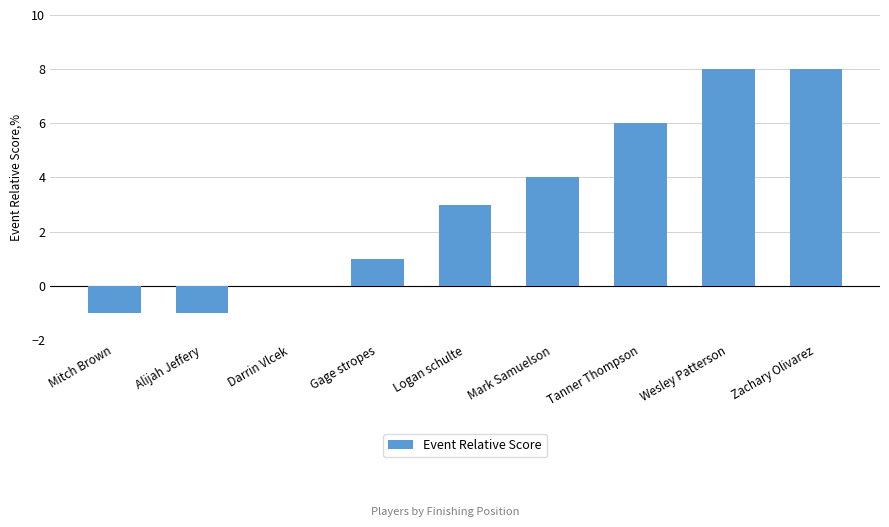

What is the sum of the values at Zachary Olivarez and Logan schulte?

11